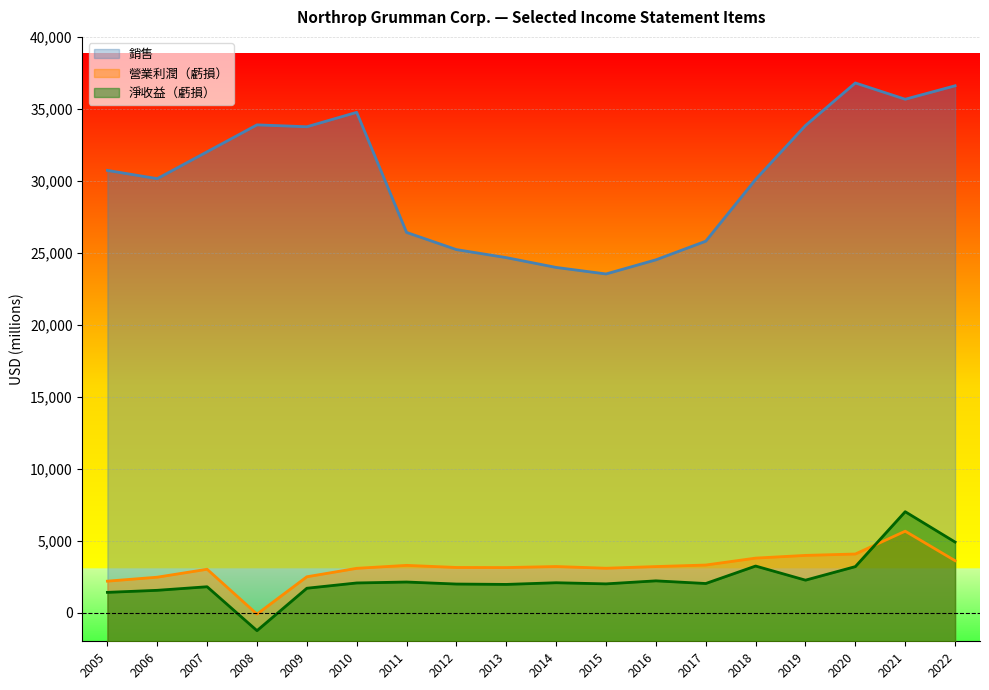

True or false: 銷售 and 淨收益（虧損） intersect in this chart.

False